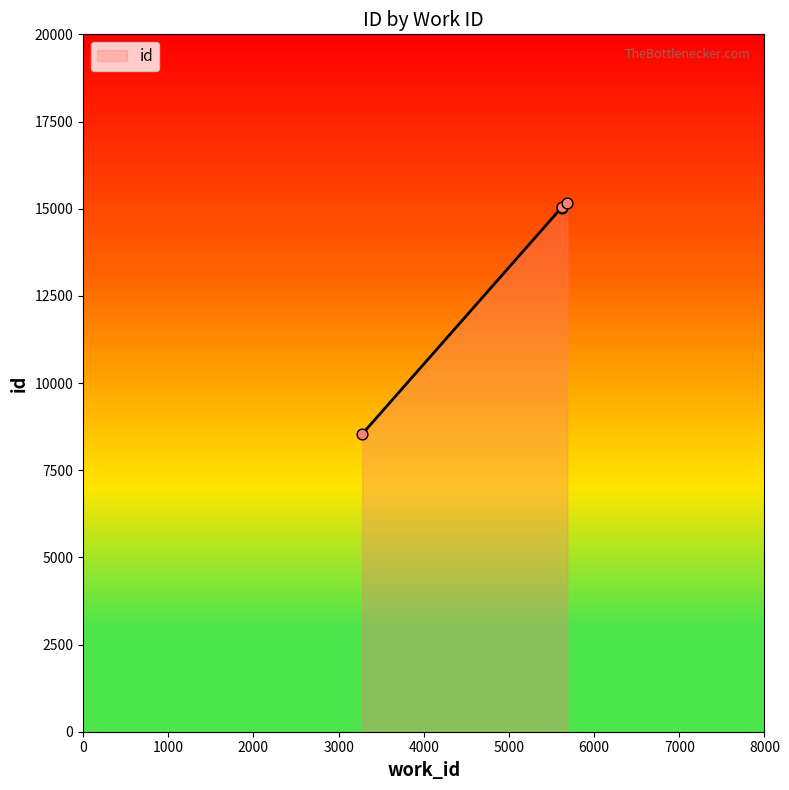

Which has a higher value, 5685 or 5618?

5685